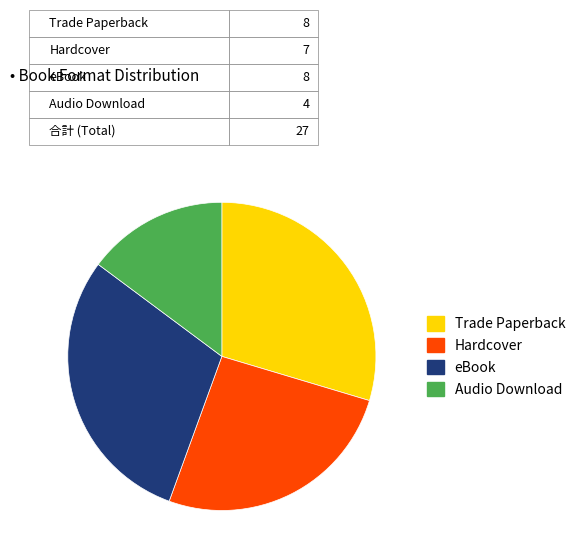

Between Hardcover and Audio Download, which is larger?

Hardcover